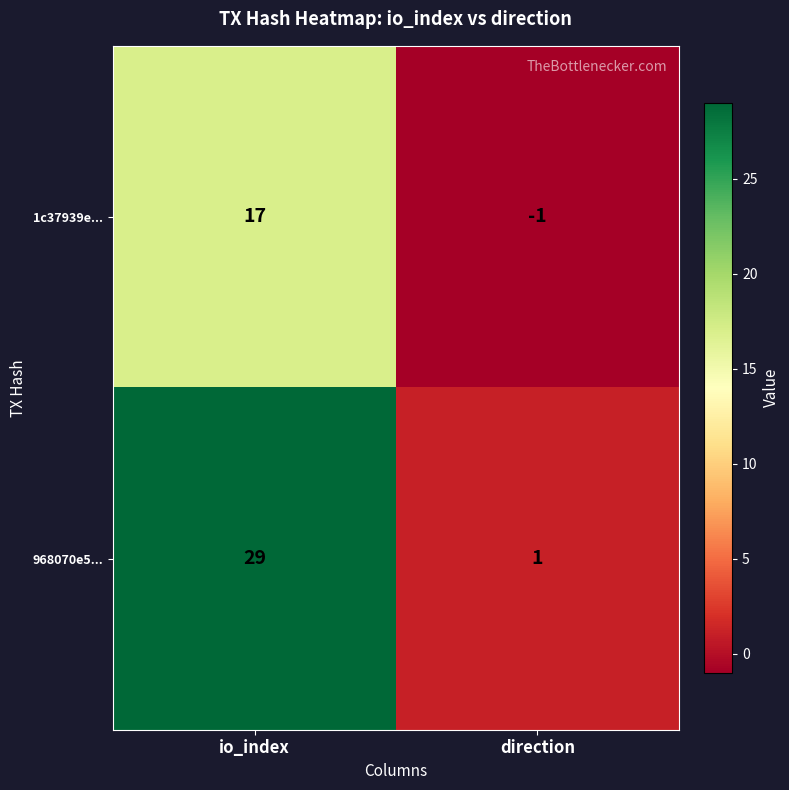

True or false: 1c37939e... has a value of 0 at direction.

False